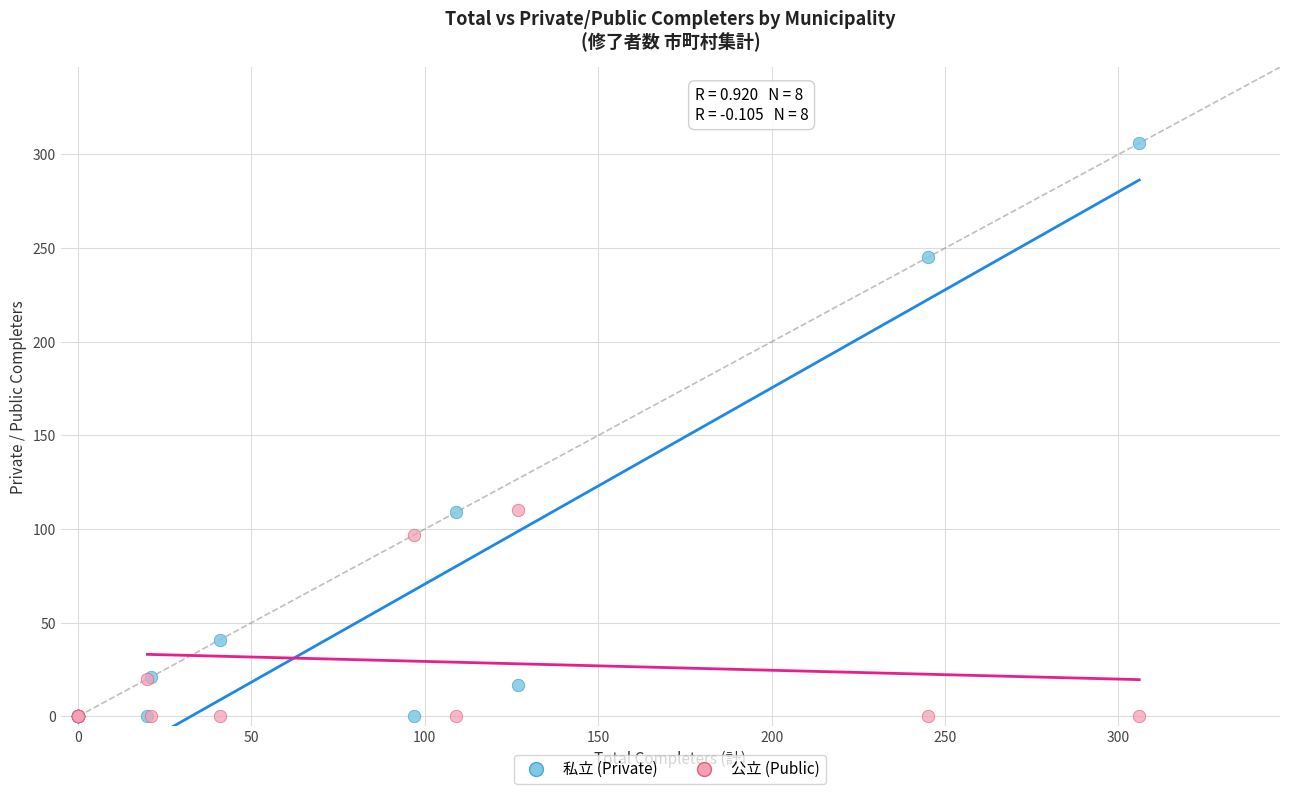

Which series reaches the maximum Y coordinate?

私立 (Private)